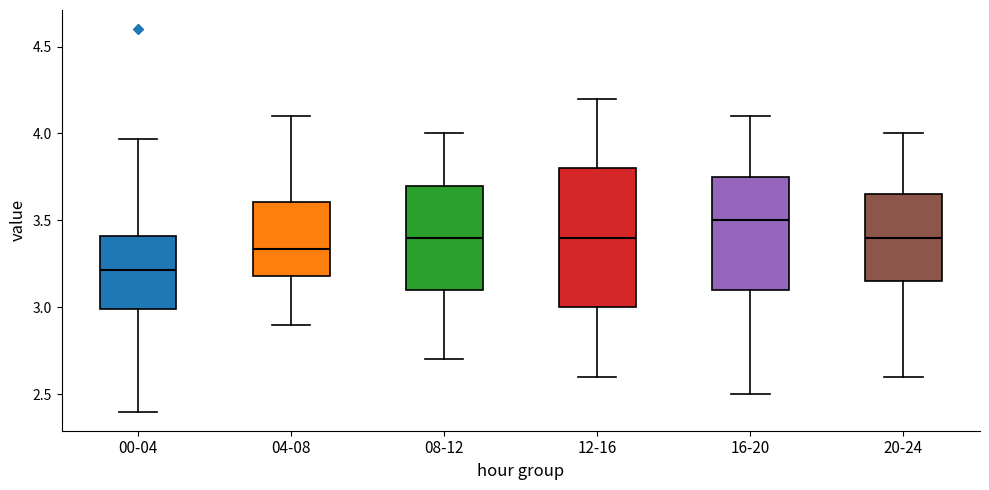

Comparing the boxes themselves (not the whiskers), which one is the tallest?

12-16